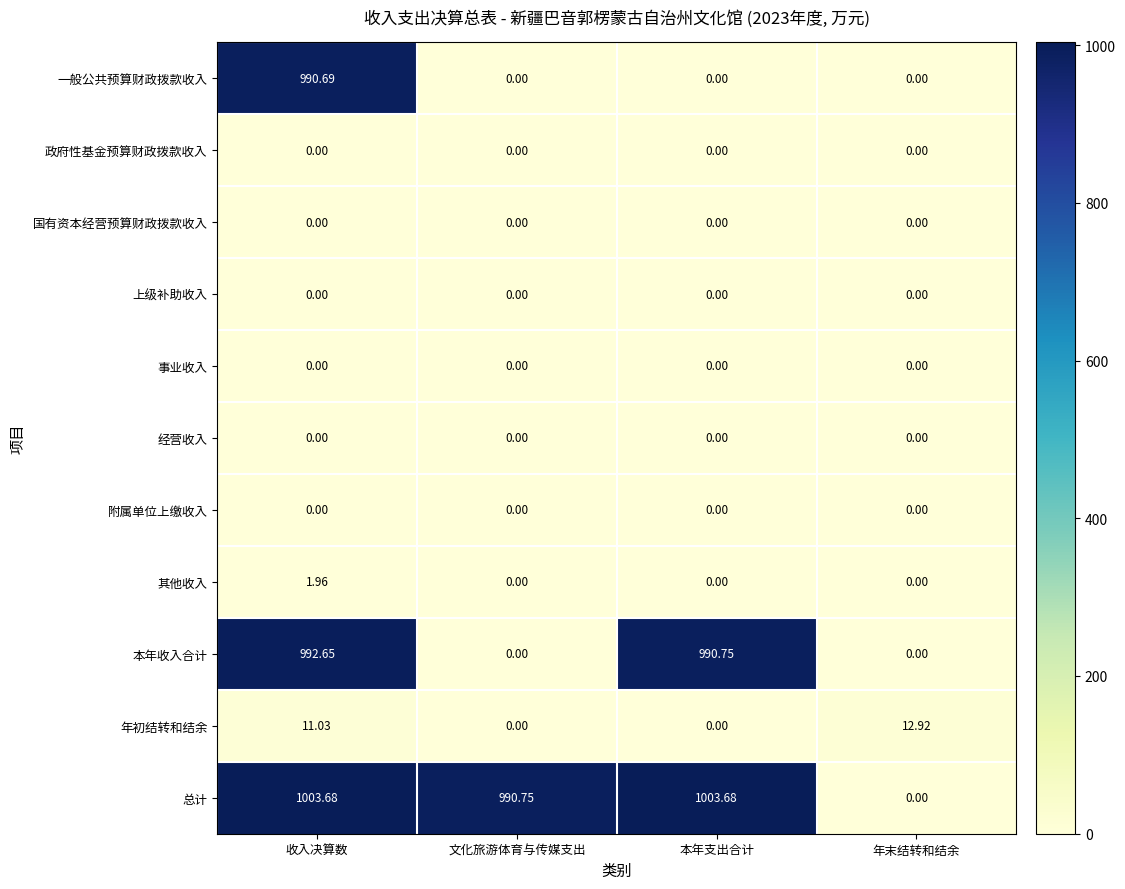

Where does the 本年收入合计 series first go above 990?

收入决算数